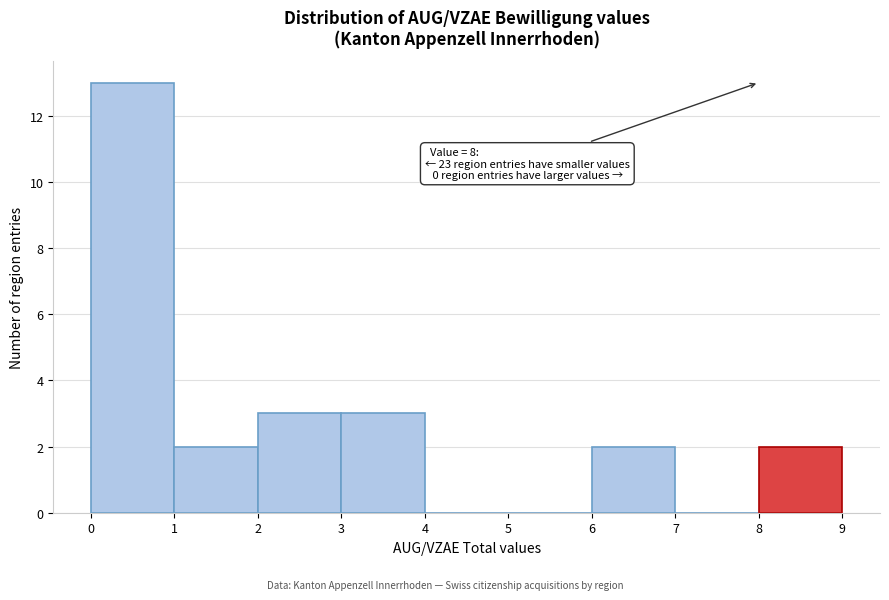

Which range on the x-axis has the tallest bar?

0 to 1